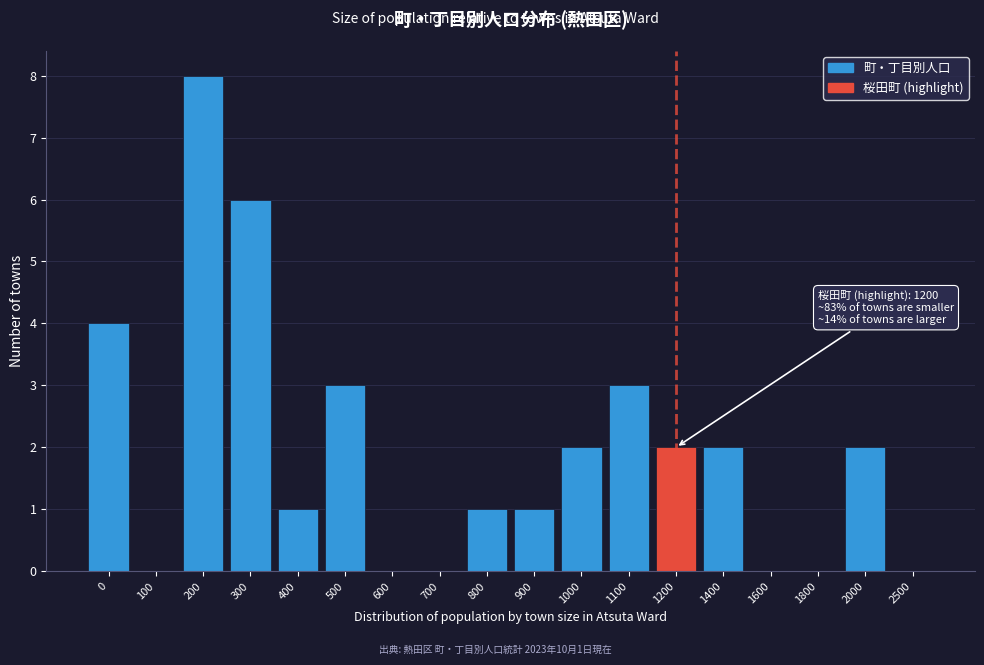

Reading left to right, list all the values displayed in this chart.

0=4	100=0	200=8	300=6	400=1	500=3	600=0	700=0	800=1	900=1	1000=2	1100=3	1200=2	1400=2	1600=0	1800=0	2000=2	2500=0